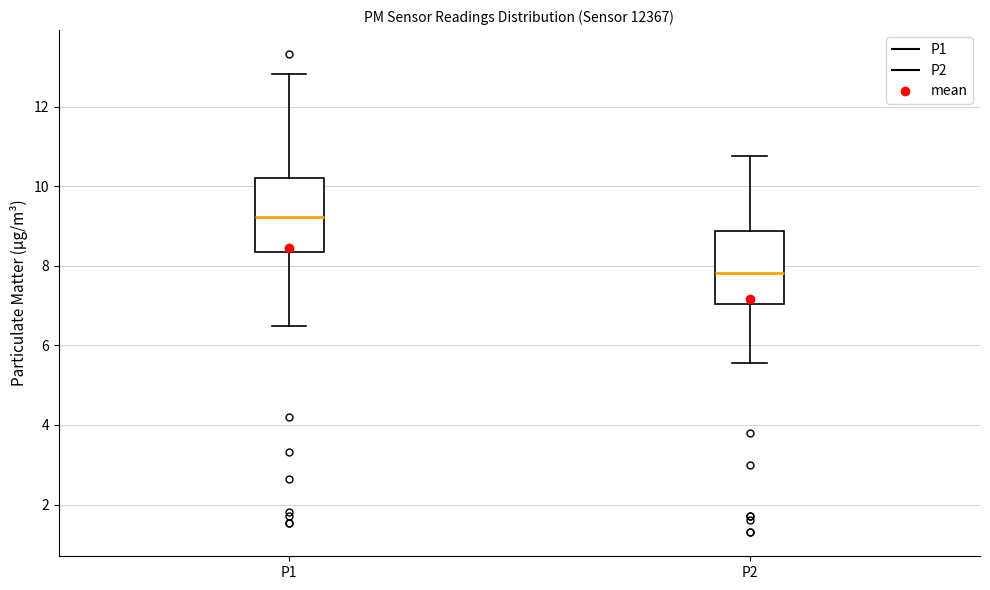

Reading left to right, transcribe this box plot: for each box, give where its median line is, the range the box spans, and where its two whiskers end, as read against the y-axis. The values are not printed on the chart, so give them approximately, as read against the axis.

P1: median 9.2, box 8.4 to 10.2, whiskers 6.6 to 12.8
P2: median 7.8, box 7.0 to 8.8, whiskers 5.6 to 10.8